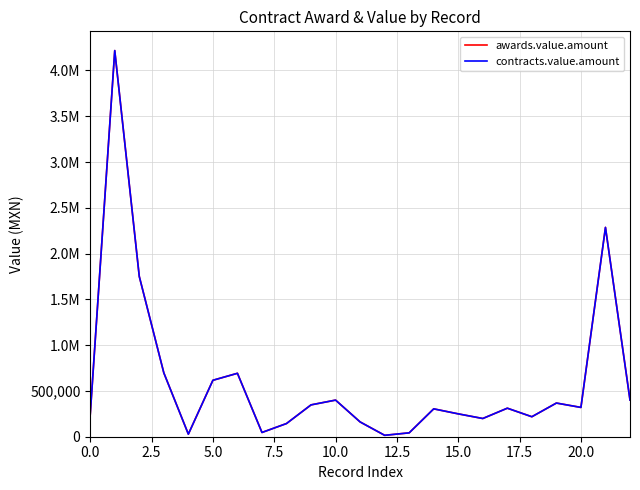

Reading left to right, list all the values displayed in this chart.

awards.value.amount: 240235.9	4217391.5	1750000.0	697466.9	28152.0	616494.0	692691.5	46440.0	144000.0	347826.1	400000.0	161544.0	15428.9	42334.0	304347.8	249660.0	198900.0	311536.0	218250.0	367700.0	320000.0	2286088.4	400550.2
contracts.value.amount: 240235.9	4217391.5	1750000.0	697466.9	28152.0	616494.0	692691.5	46440.0	144000.0	347826.1	400000.0	161544.0	15428.9	42334.0	304347.8	249660.0	198900.0	311536.0	218250.0	367700.0	320000.0	2286088.4	400550.2